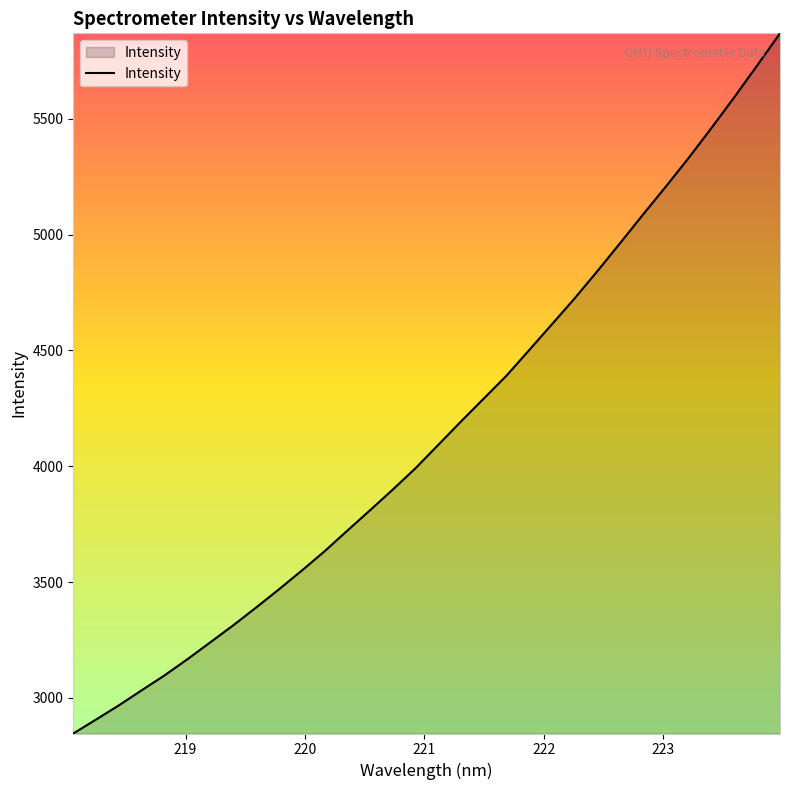

What is the difference between the maximum and second lowest values?

2962.3